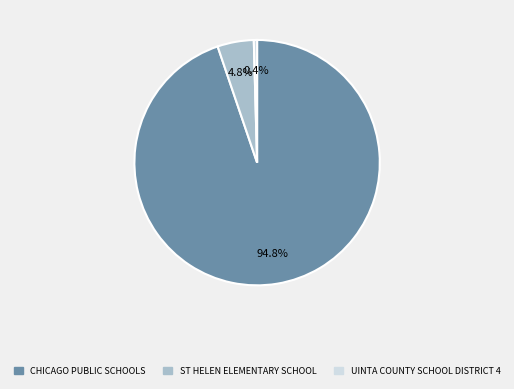

How much of the chart is everything except UINTA COUNTY SCHOOL DISTRICT 4?

99.6%